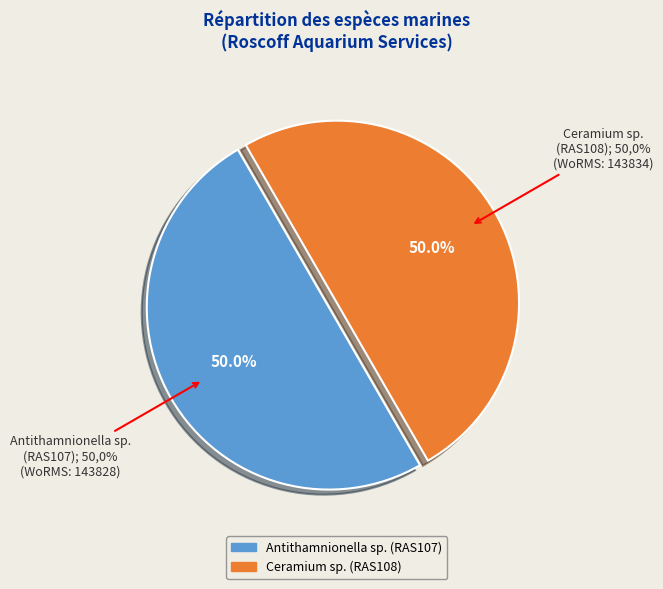

Combined, do Ceramium sp. (RAS108) and Antithamnionella sp. (RAS107) account for over 50%?

Yes